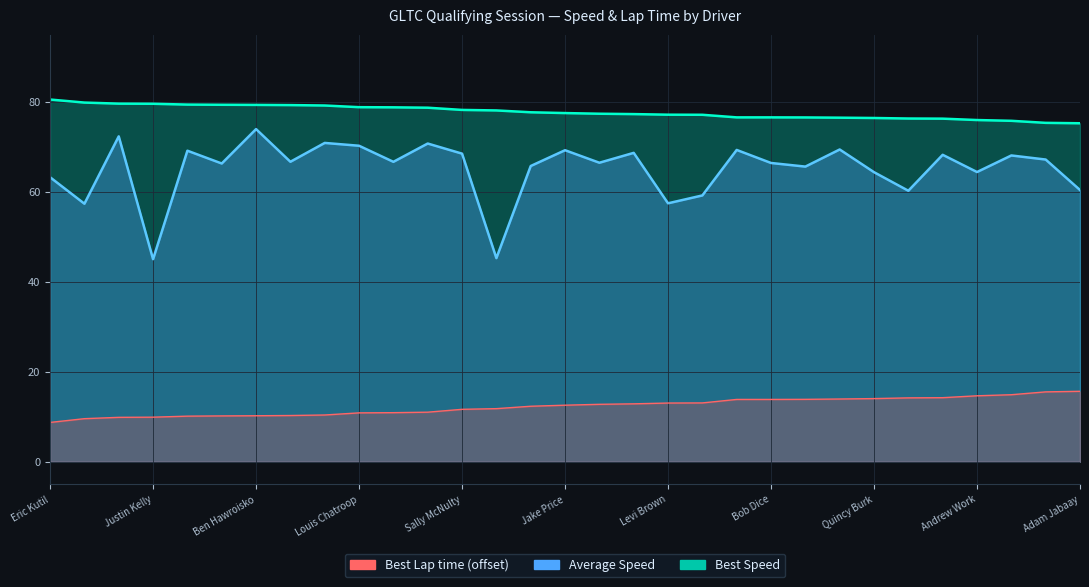

What position from the right is Emile Tabb?

29